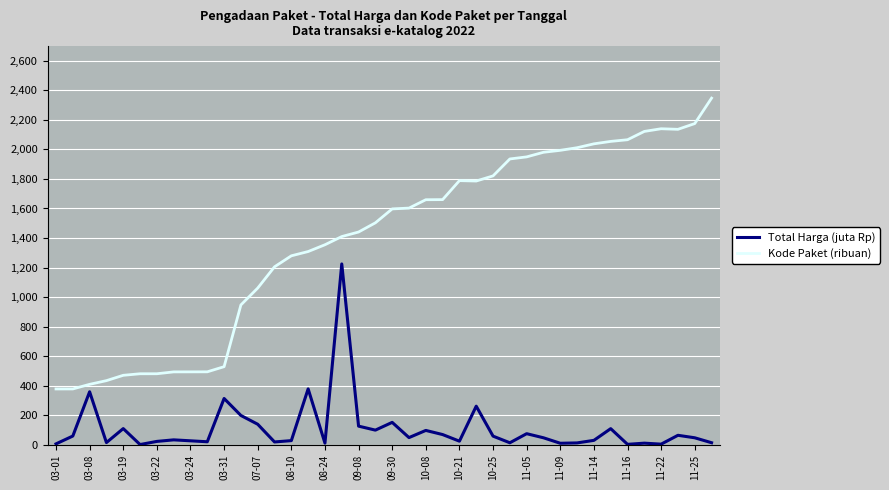

Which series has the widest spread of values?

Kode Paket (ribuan)